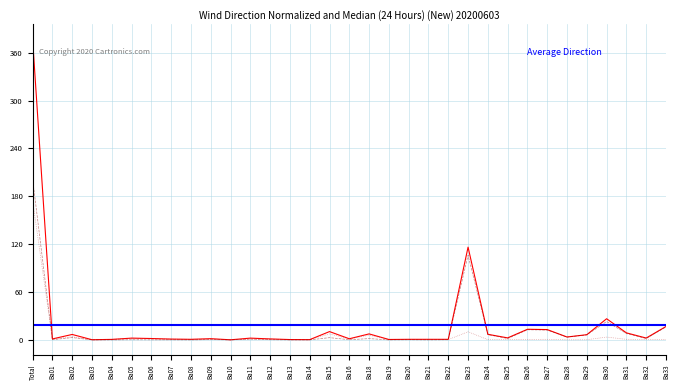

Is it true that col_5 equals 5.1 at Ba31?

False